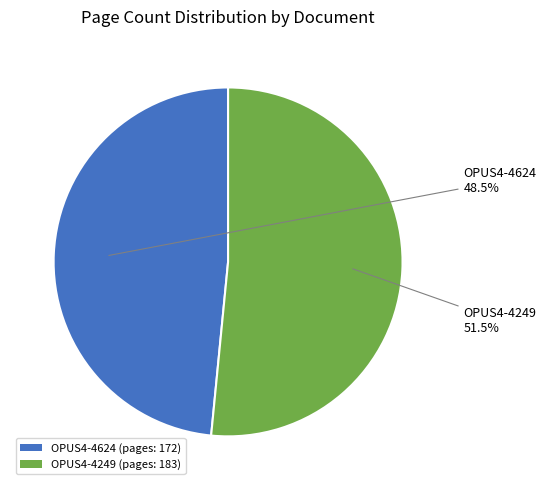

Which has a higher value, OPUS4-4624 (pages: 172) or OPUS4-4249 (pages: 183)?

OPUS4-4249 (pages: 183)